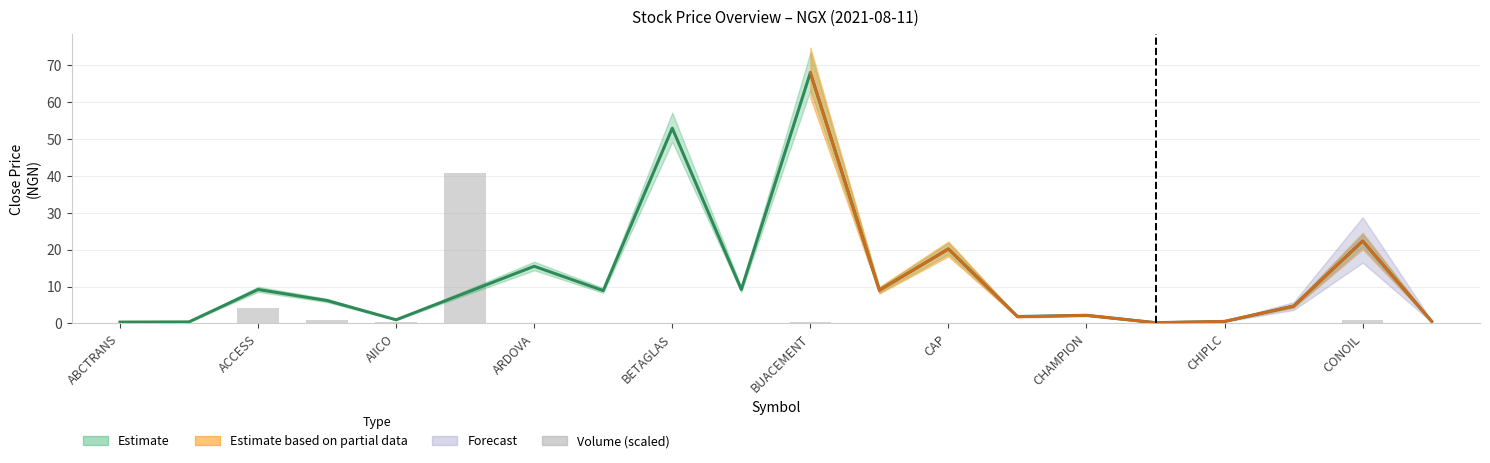

Between BUACEMENT and ABCTRANS, which is larger?

BUACEMENT